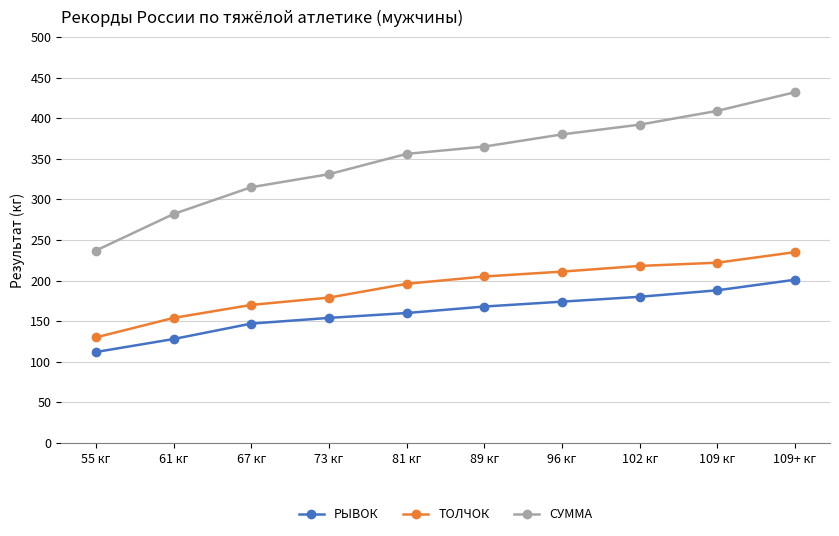

What is the difference between the highest and lowest values at 109+ кг?

231